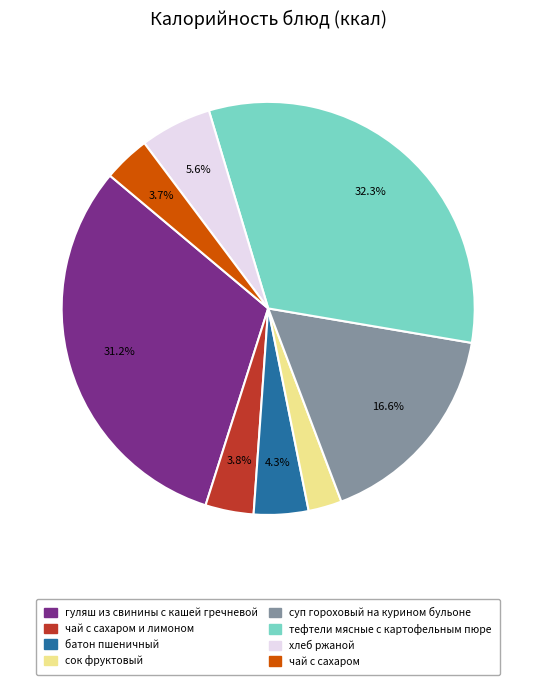

To the nearest percent, what is the difference between the чай с сахаром и лимоном and хлеб ржаной slice percentages?

2%